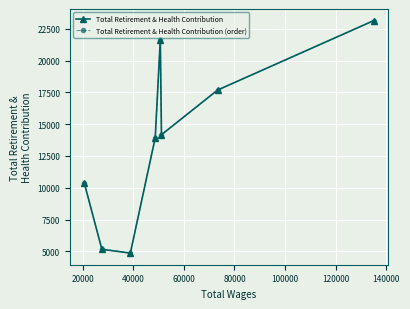

What is the value of the Total Retirement & Health Contribution (order) point at the 7th from the left?

17678